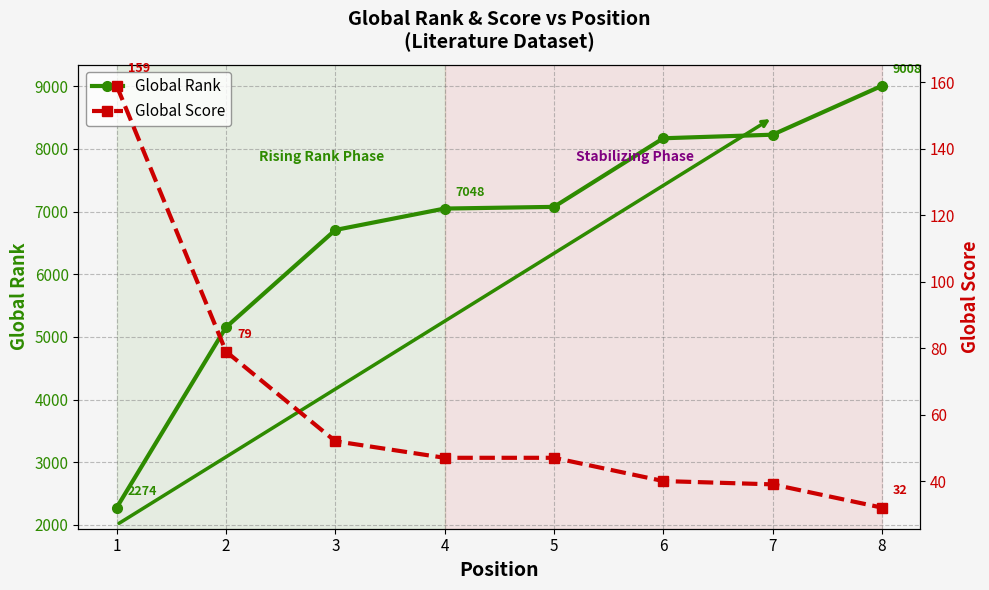

Which category has the lowest value across all series?

8